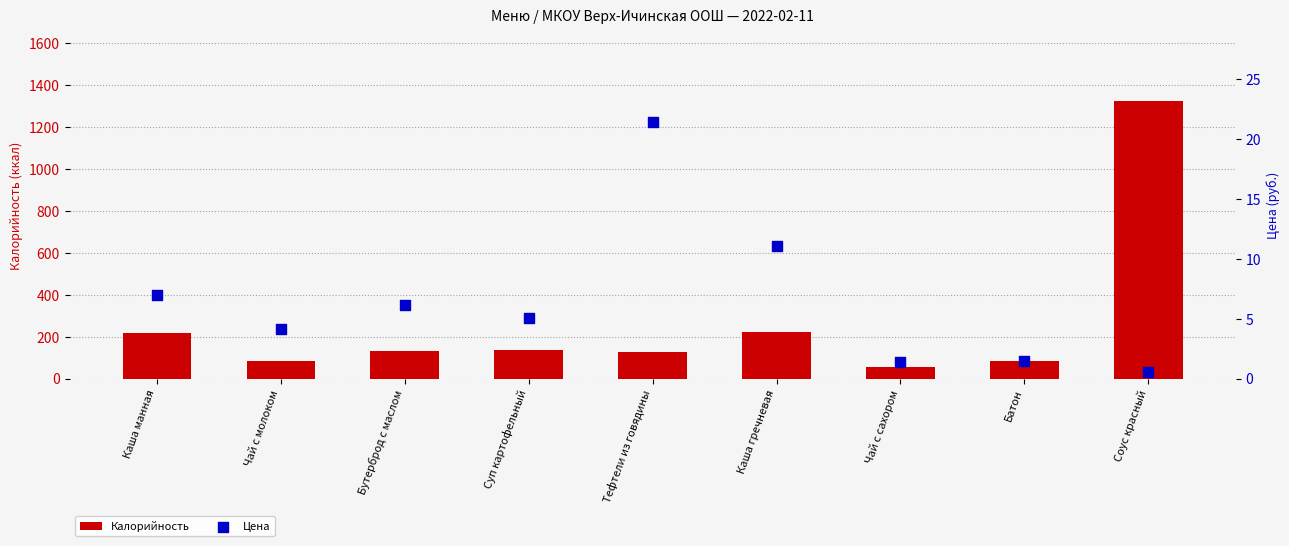

Is the value of Калорийность at Батон greater than the value of Цена at Суп картофельный?

Yes